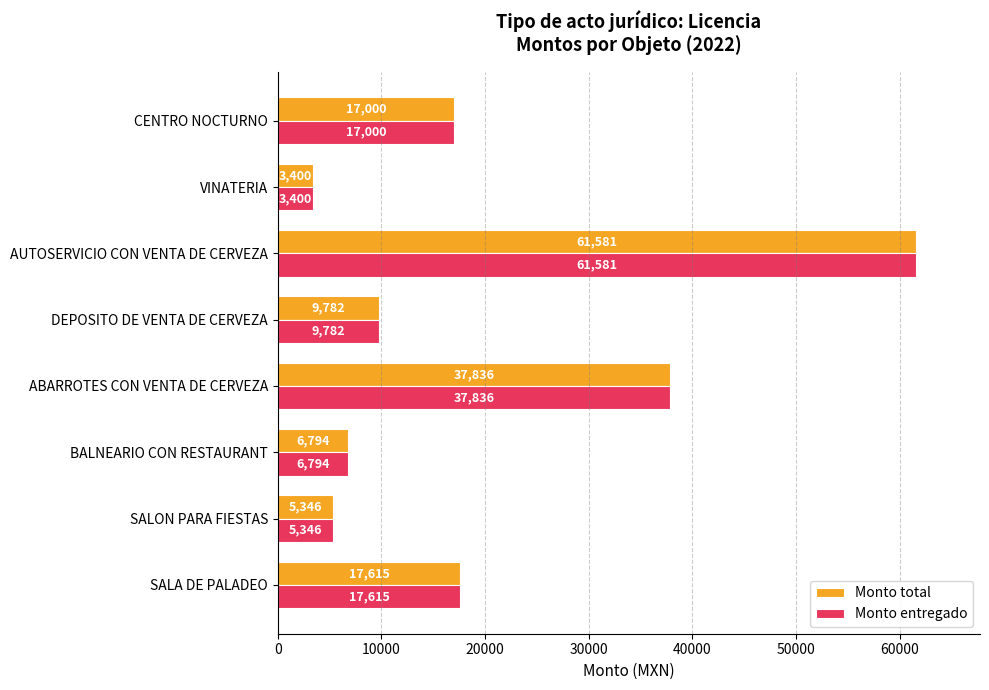

Rank the categories by Monto entregado value from lowest to highest.

VINATERIA, SALON PARA FIESTAS, BALNEARIO CON RESTAURANT, DEPOSITO DE VENTA DE CERVEZA, CENTRO NOCTURNO, SALA DE PALADEO, ABARROTES CON VENTA DE CERVEZA, AUTOSERVICIO CON VENTA DE CERVEZA